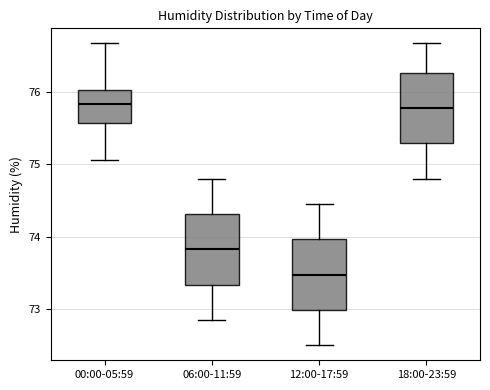

Reading left to right, read every box against the y-axis: the position of its median line, the range the box covers, and the ends of its whiskers. The values are not printed on the chart, so give them approximately, as read against the axis.

00:00-05:59: median 75.8, box 75.6 to 76.0, whiskers 75.1 to 76.7
06:00-11:59: median 73.8, box 73.3 to 74.3, whiskers 72.9 to 74.8
12:00-17:59: median 73.5, box 73.0 to 74.0, whiskers 72.5 to 74.5
18:00-23:59: median 75.8, box 75.3 to 76.3, whiskers 74.8 to 76.7